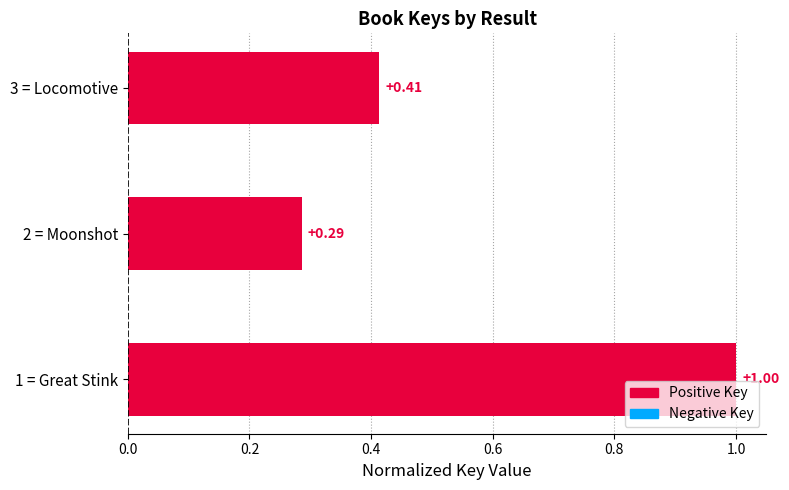

What is the difference between the maximum and minimum values?

0.7